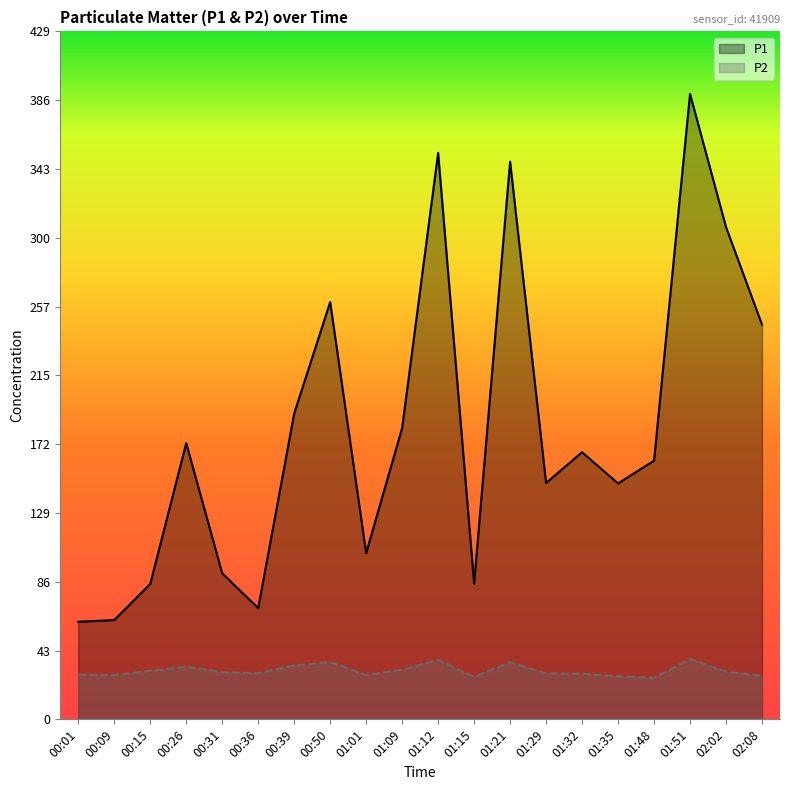

Between 00:31 and 02:08, which series saw the biggest shift?

P1